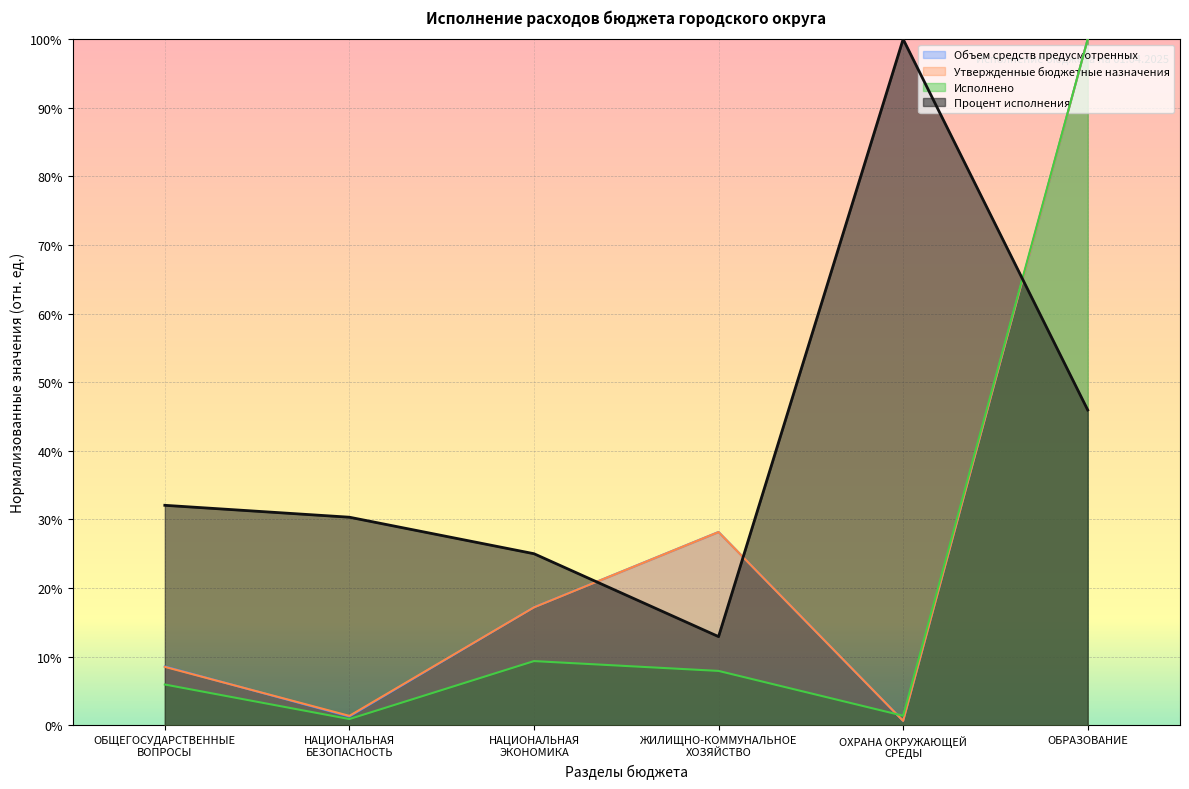

True or false: Исполнено has a value of 0.1 at НАЦИОНАЛЬНАЯ
ЭКОНОМИКА.

False